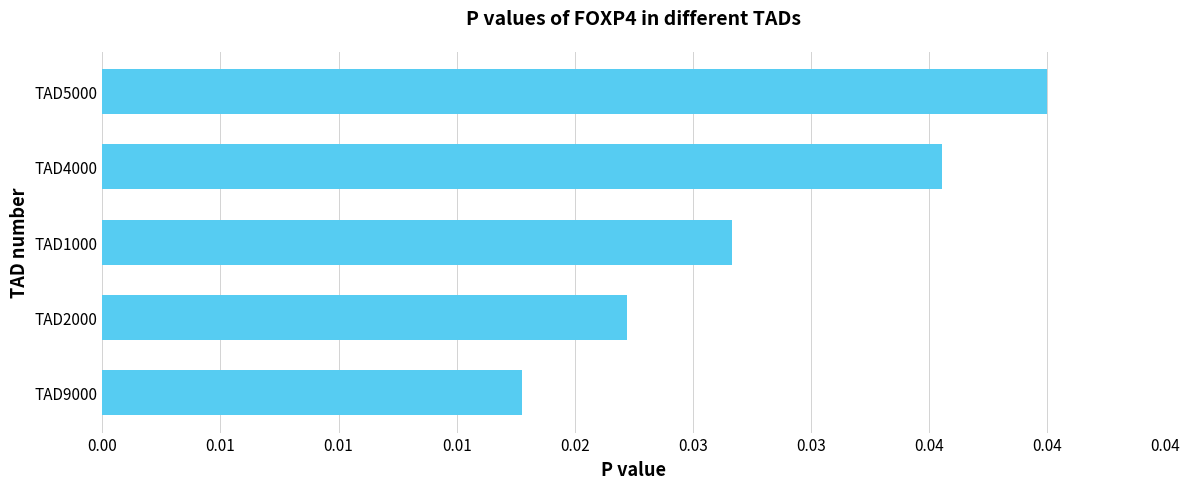

Rank the categories by value from lowest to highest.

TAD9000, TAD2000, TAD1000, TAD4000, TAD5000